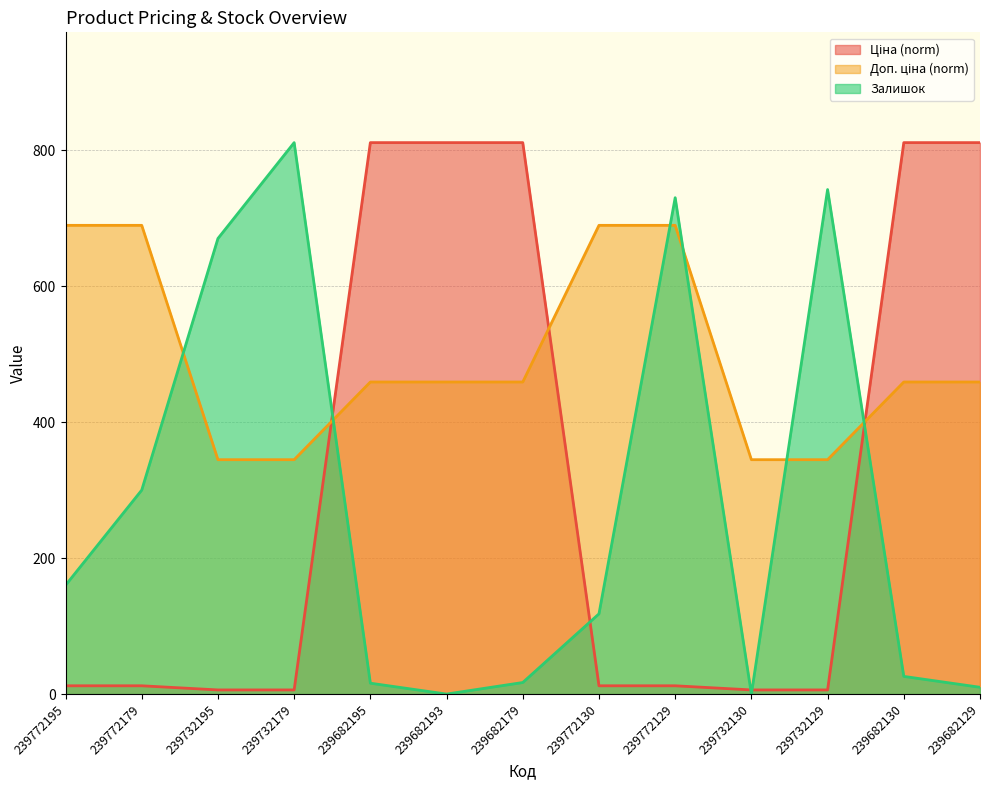

How many values in the Ціна series are below 12?

4